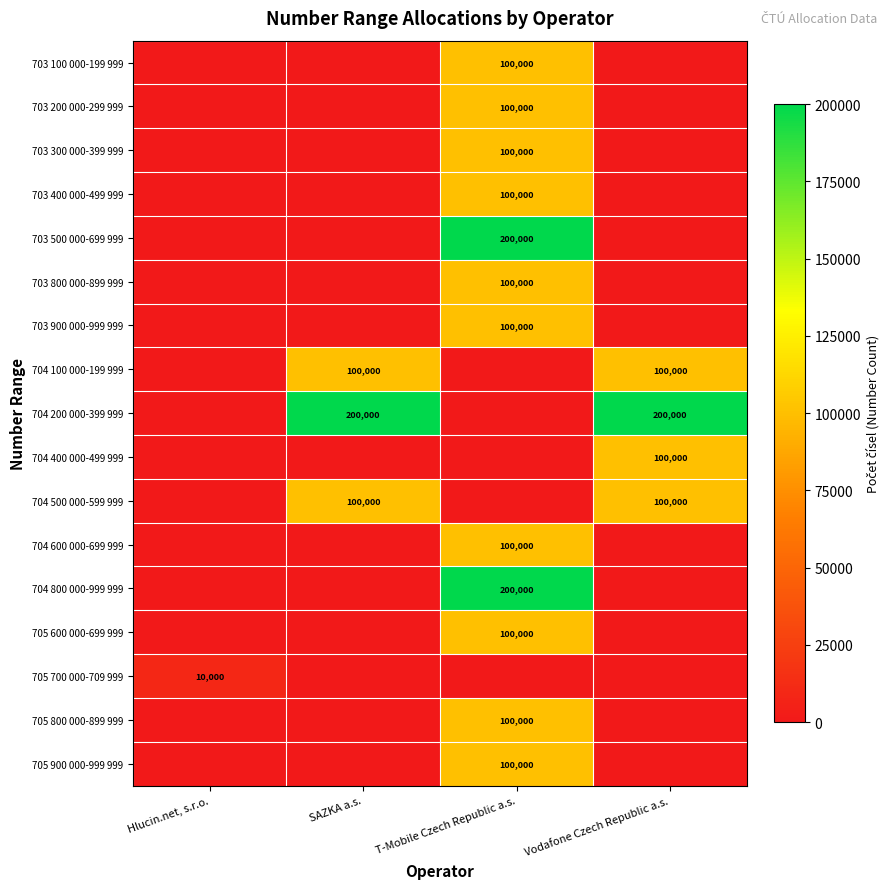

The 703 900 000-999 999 series shows 147511 at T-Mobile Czech Republic a.s.. True or false?

False